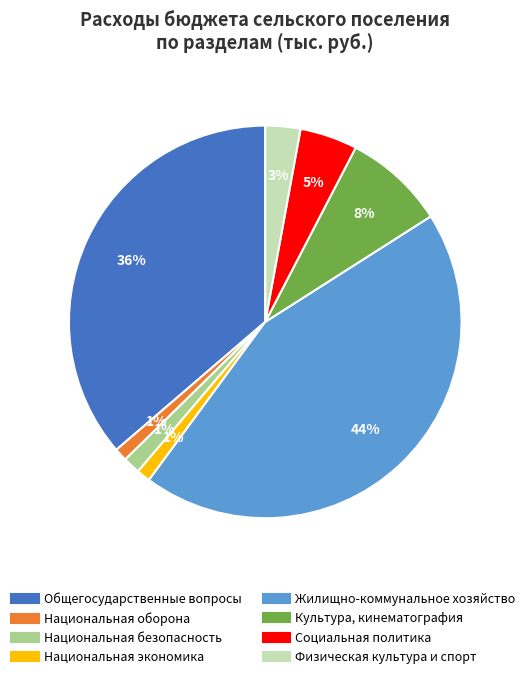

Which slice is the largest?

Жилищно-коммунальное хозяйство